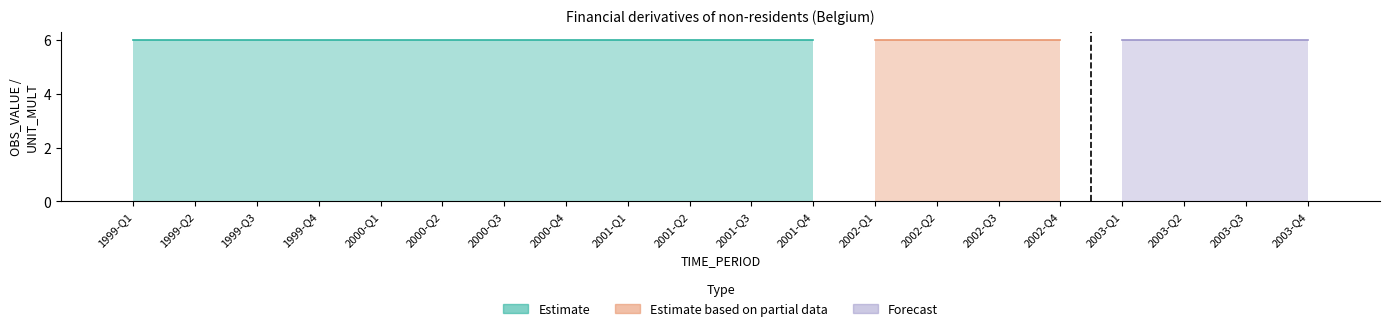

Which series changed the most between 1999-Q4 and 2001-Q3?

Estimate